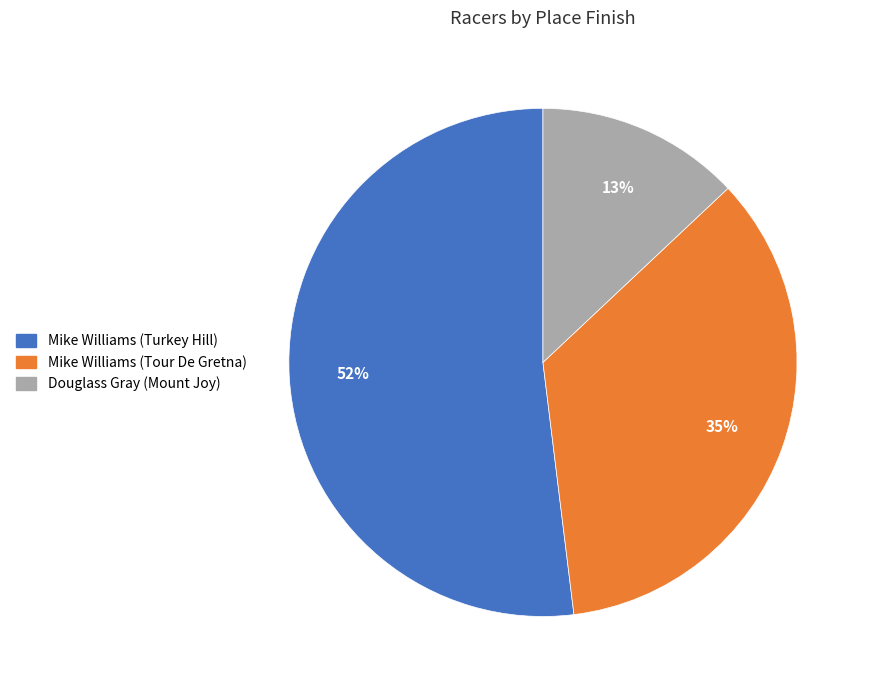

Is Mike Williams (Turkey Hill) the majority of the pie?

Yes